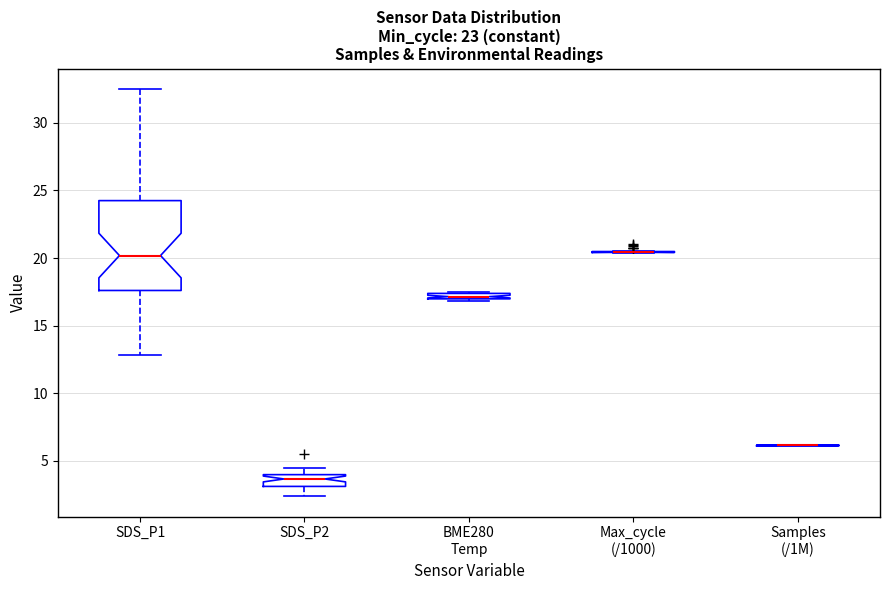

Where does the upper whisker of the box for SDS_P1 end on the y-axis? The values are not printed on the chart, so give them approximately, as read against the axis.

32.5